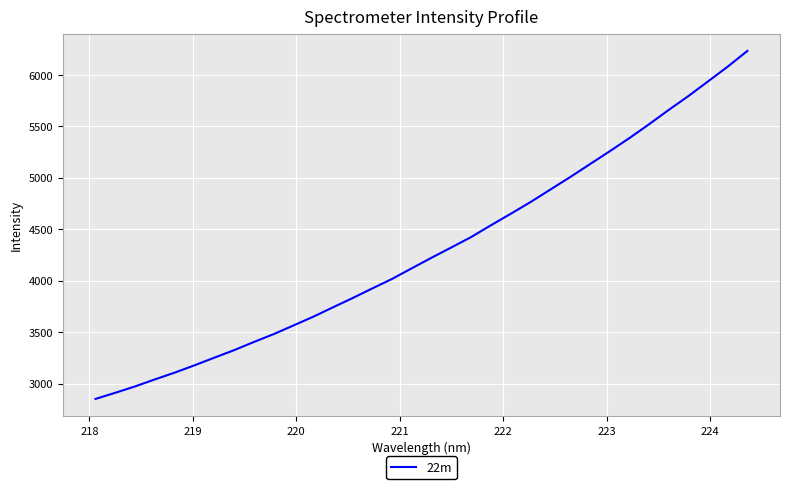

What is the smallest value displayed?

2851.8